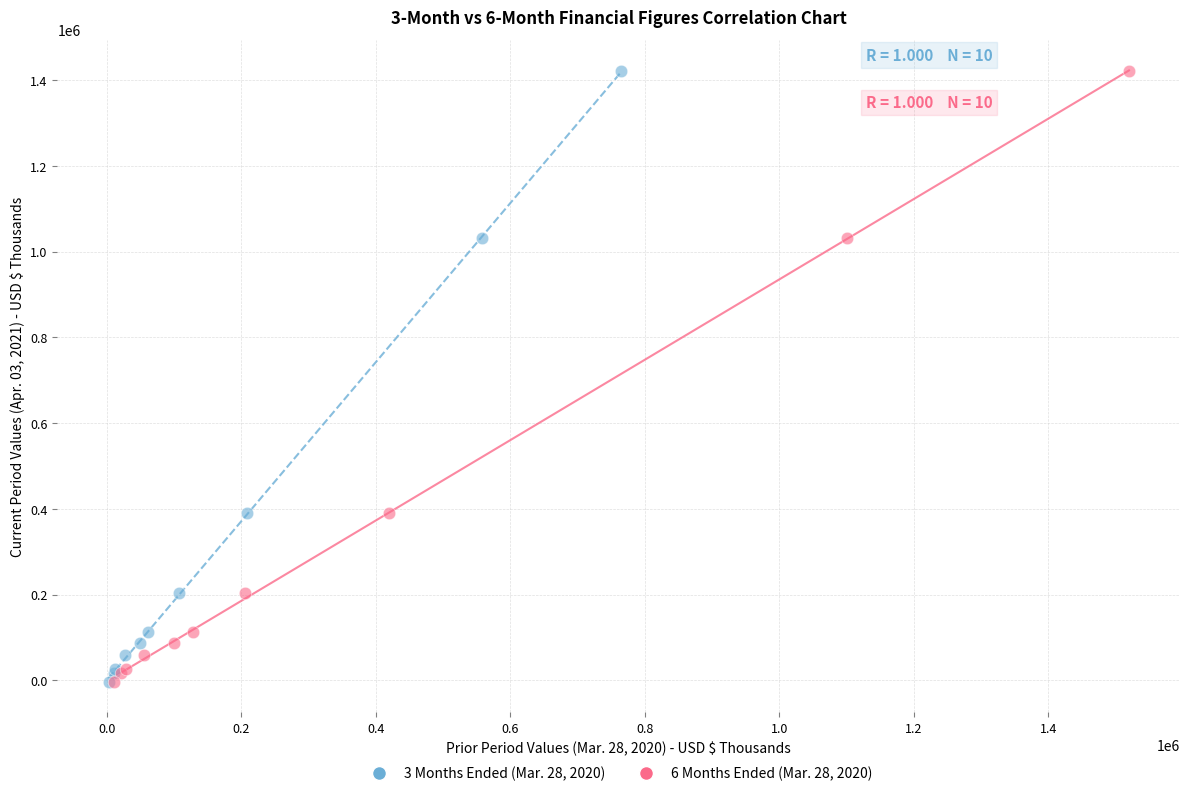

What are all the series names shown in the legend?

3 Months Ended (Mar. 28, 2020), 6 Months Ended (Mar. 28, 2020)